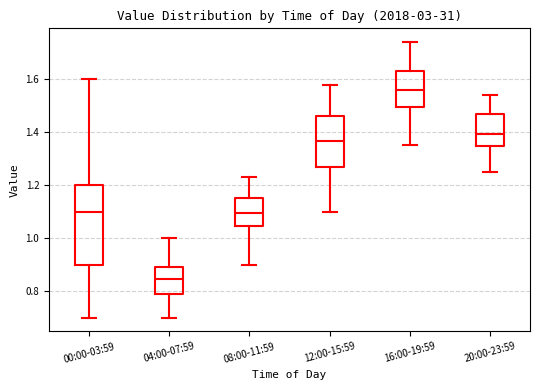

Where does the lower whisker of the box for 08:00-11:59 end on the y-axis? The values are not printed on the chart, so give them approximately, as read against the axis.

0.90